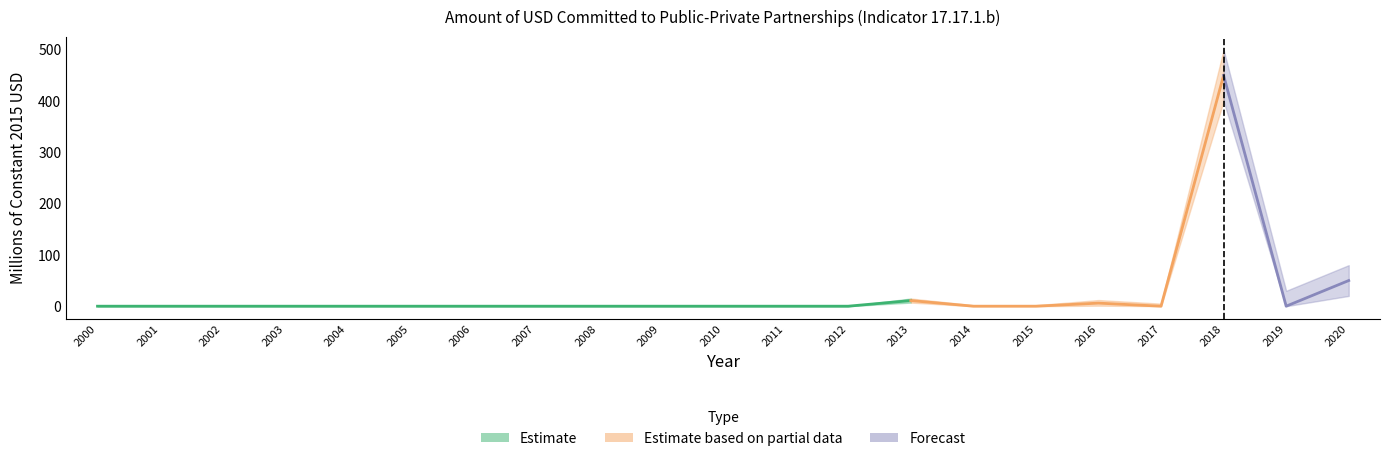

How many interior local peaks does the Value_lower series have?

3